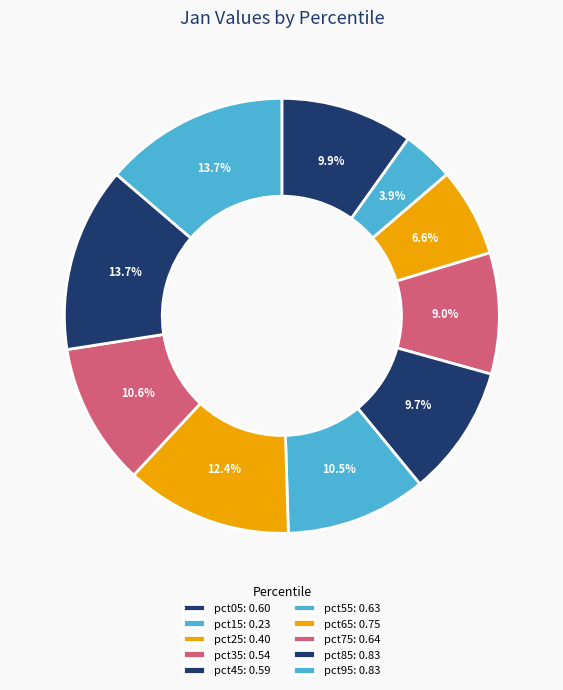

To the nearest percent, what is the difference between the pct05 and pct25 slice percentages?

3%